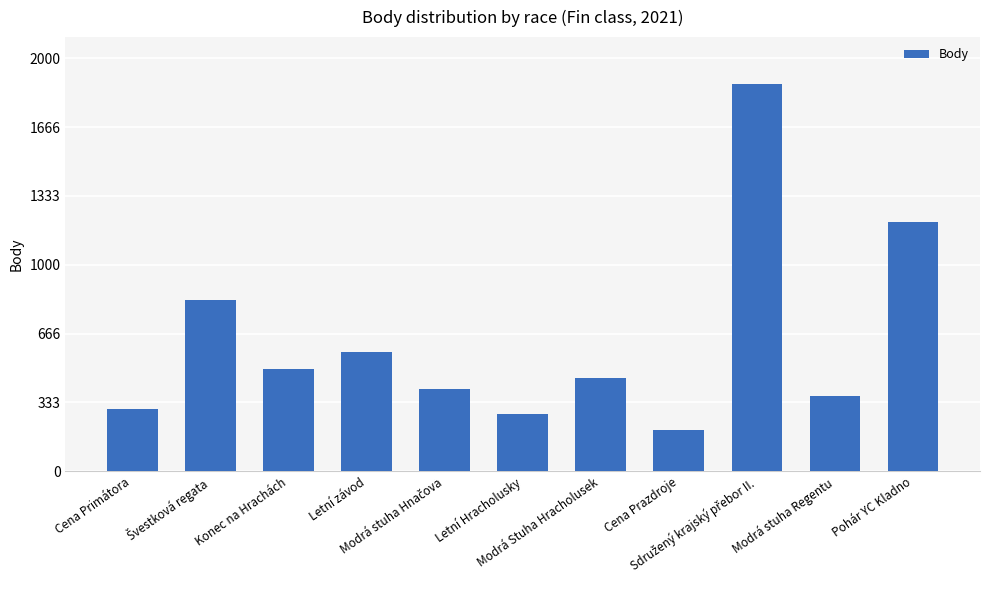

What is the value of the 4th bar from the left?

578